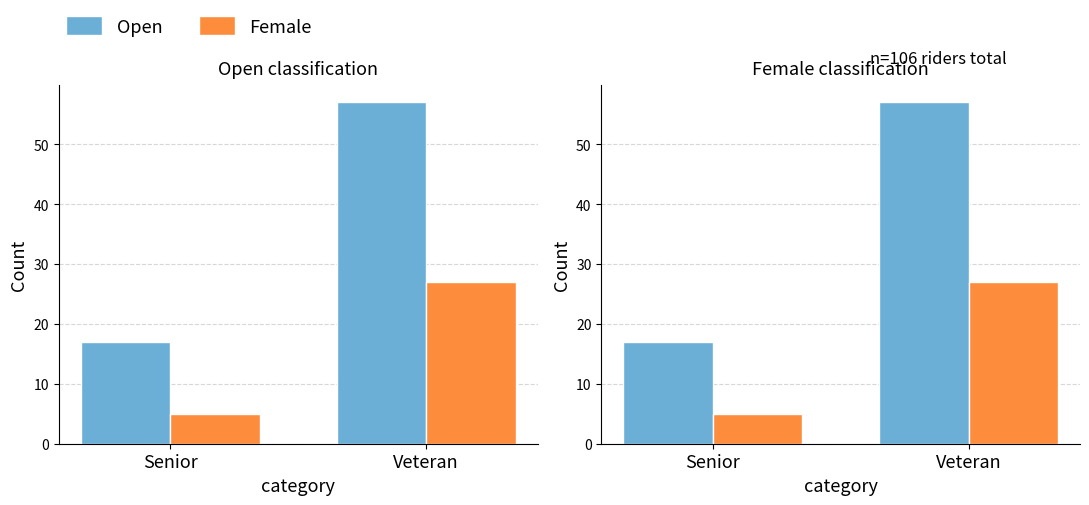

What is the value of the Open bar at the 2nd from the left?

57